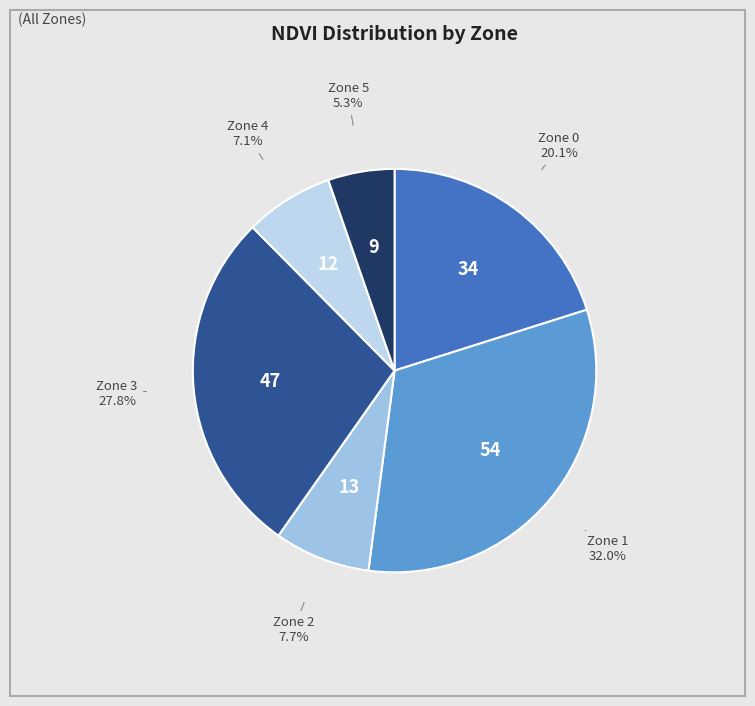

To the nearest percent, what is the average slice percentage?

17%